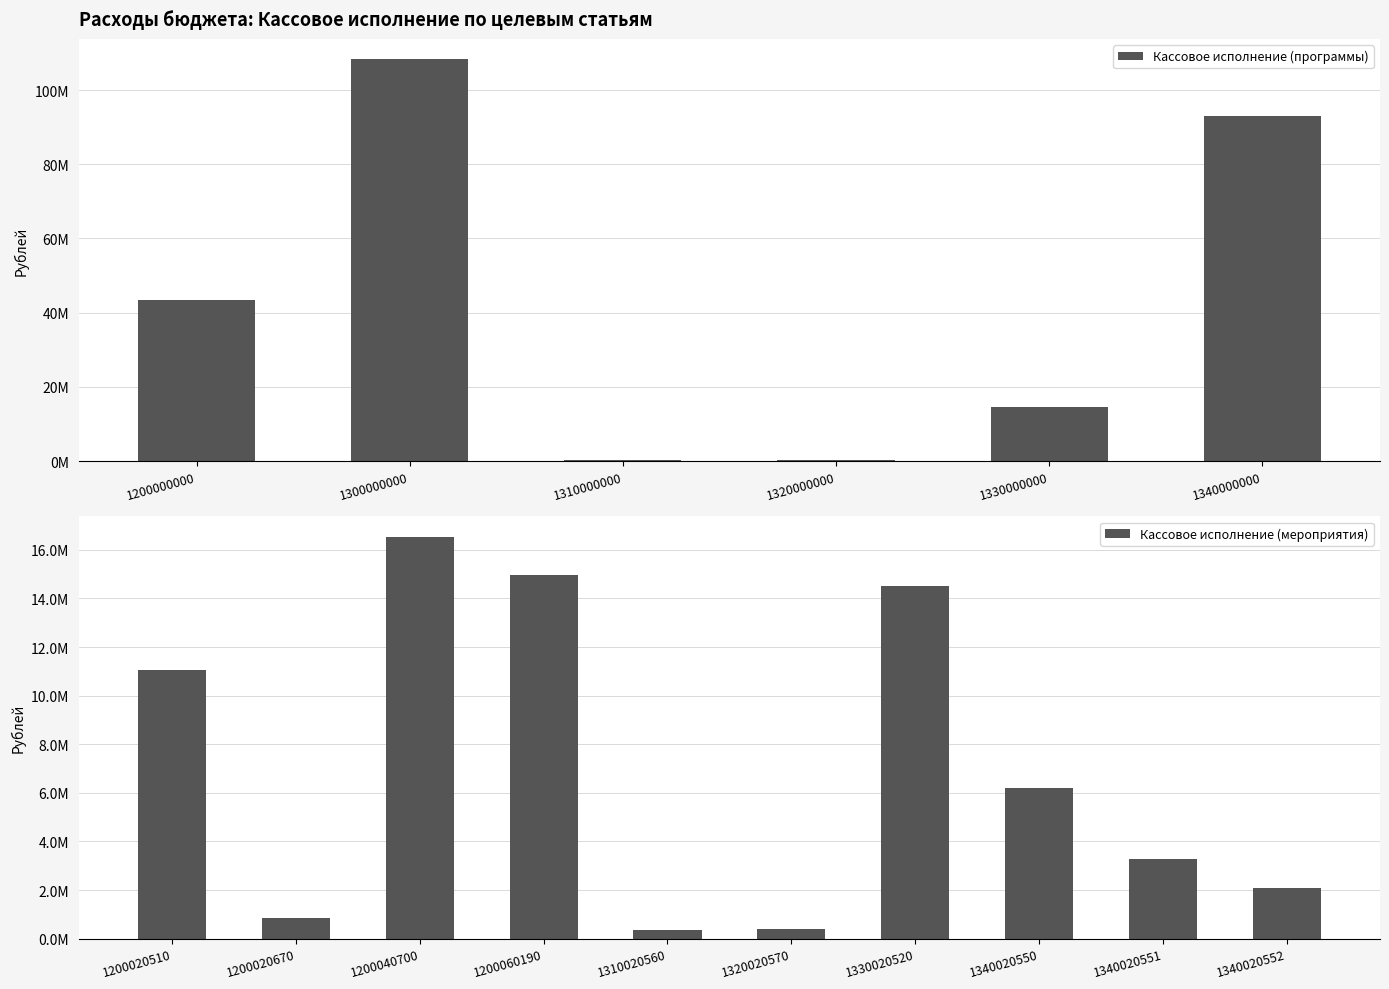

The chart shows a value of 14968864.1 at 1200060190. True or false?

True